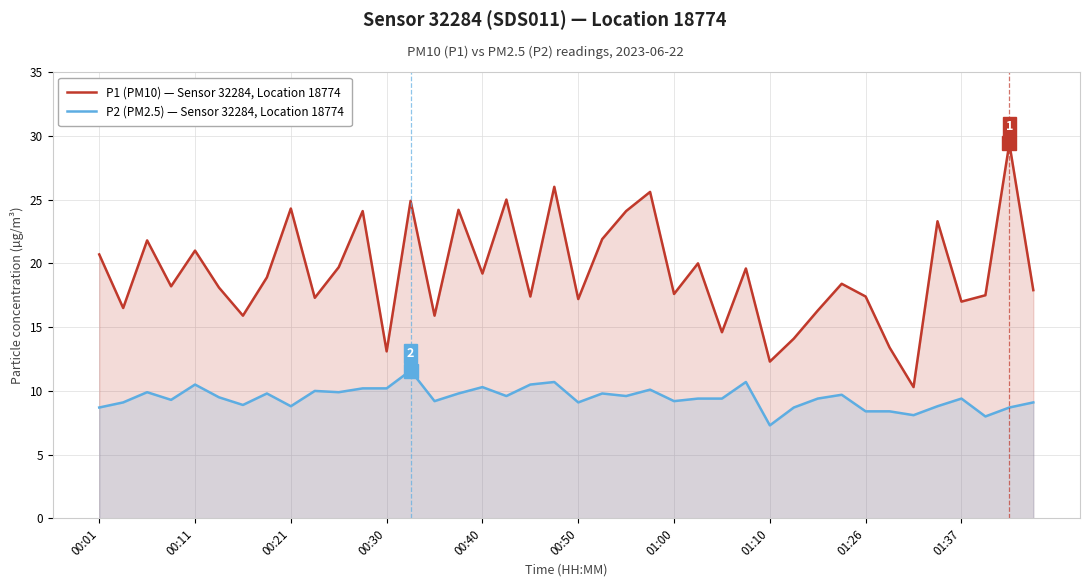

How many data points in P2 (PM2.5) — Sensor 32284, Location 18774 are less than 9?

11